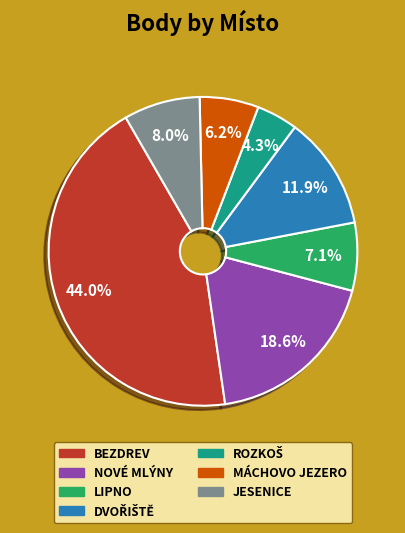

Is there a majority slice in this chart?

No